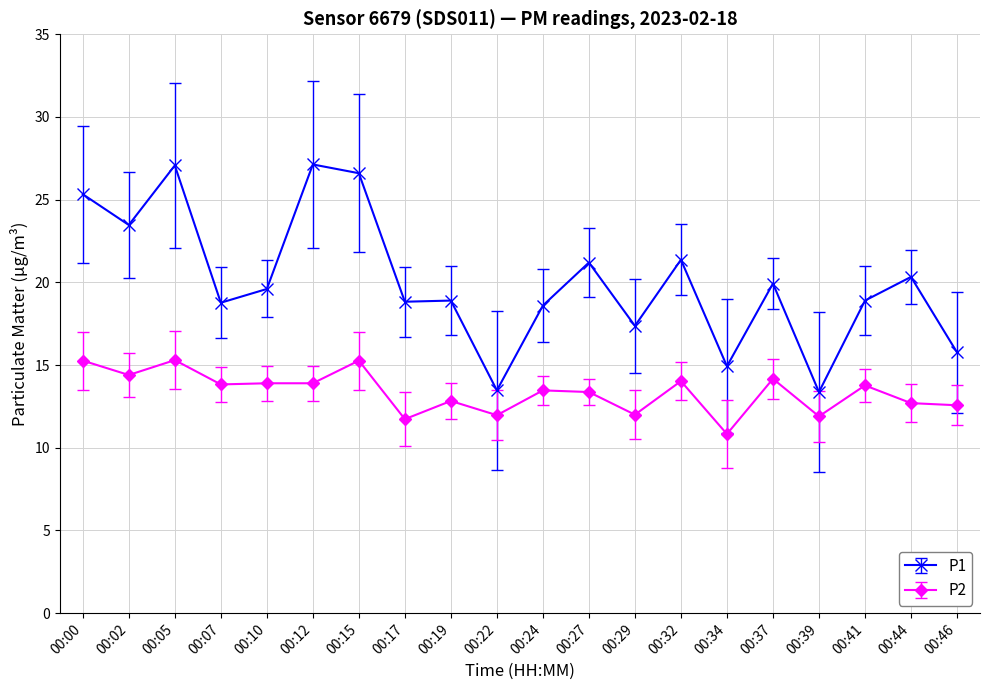

What is the sum of all P1 values?

400.9